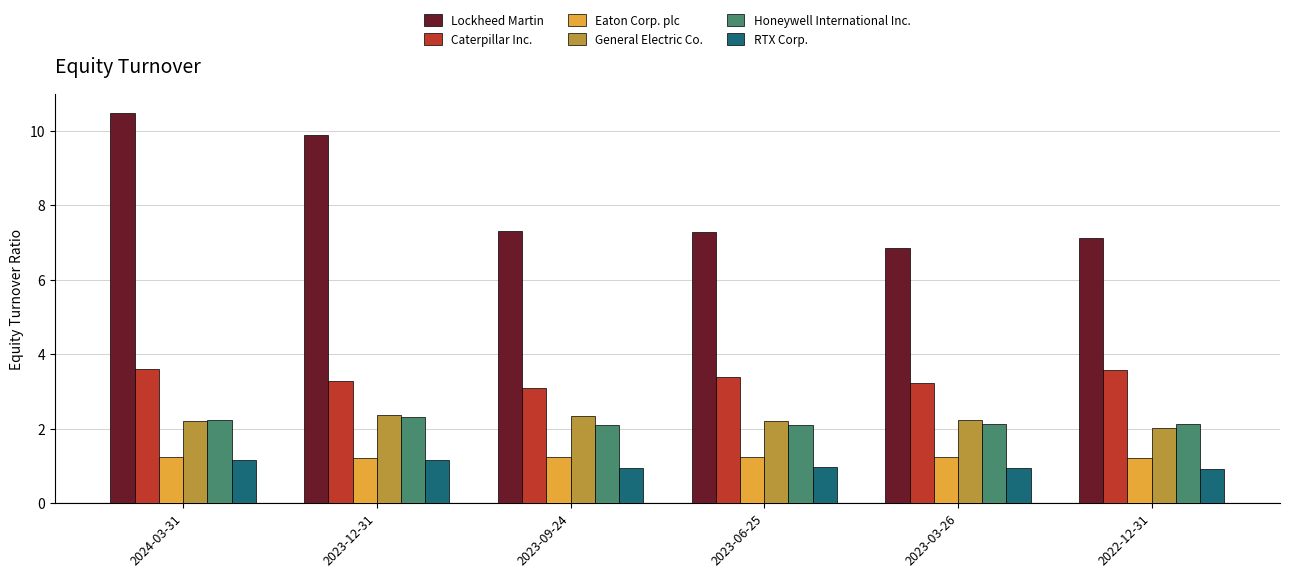

How many bars are there in total?

36